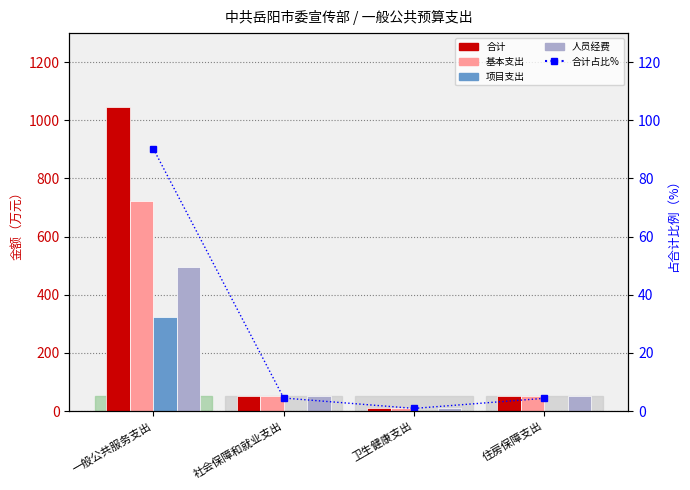

What is the label of the 1st bar from the left?

一般公共服务支出